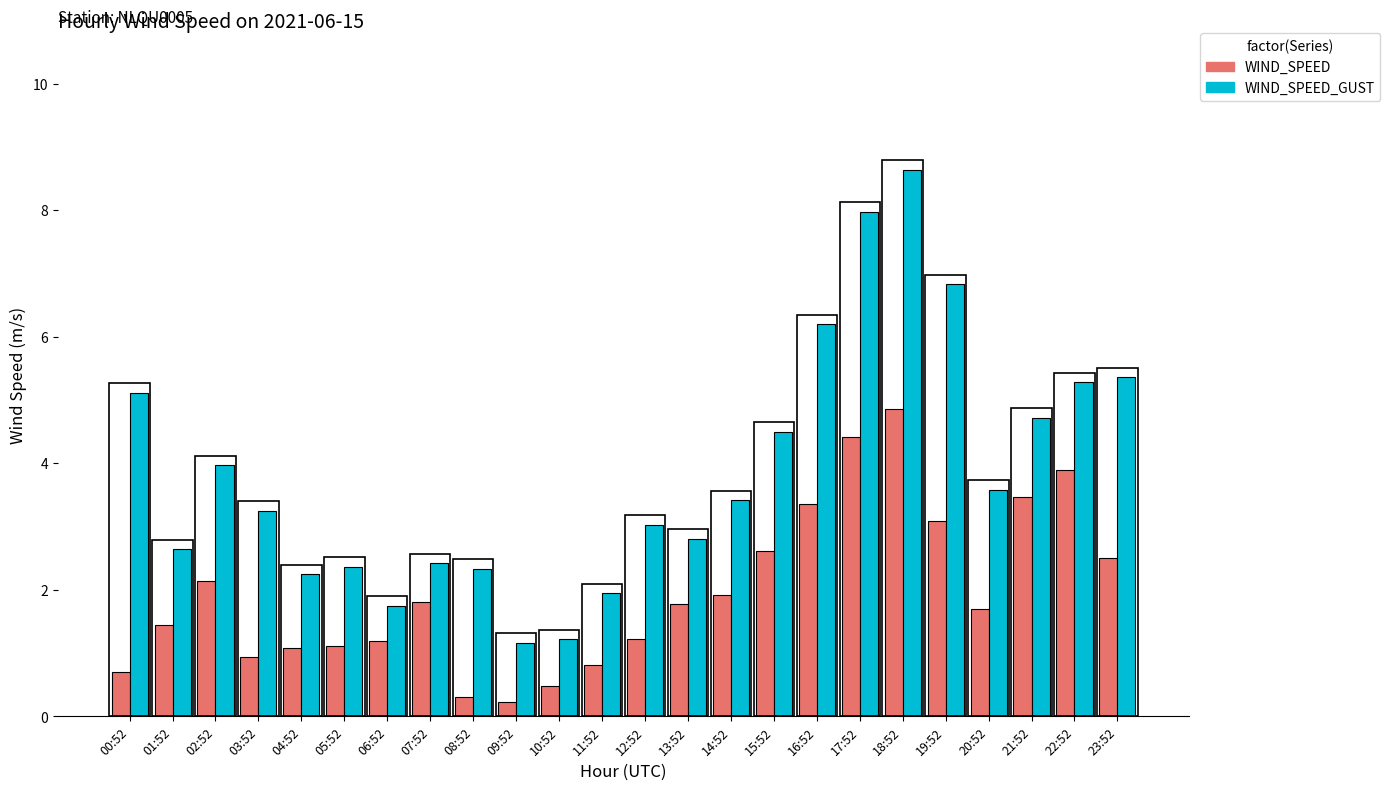

Between 04:52 and 06:52, which series saw the biggest shift?

WIND_SPEED_GUST